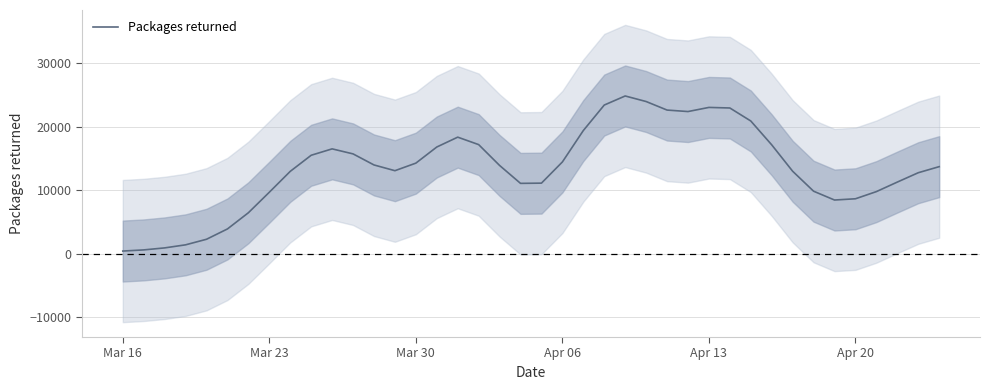

How many interior local peaks (higher than both neighbors) does the data have?

4